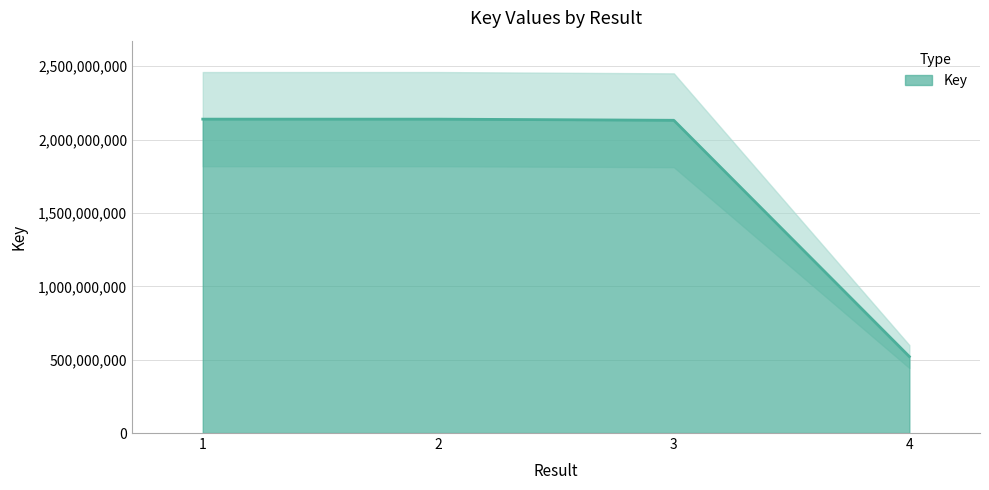

Which has a higher value, 1 or 3?

1